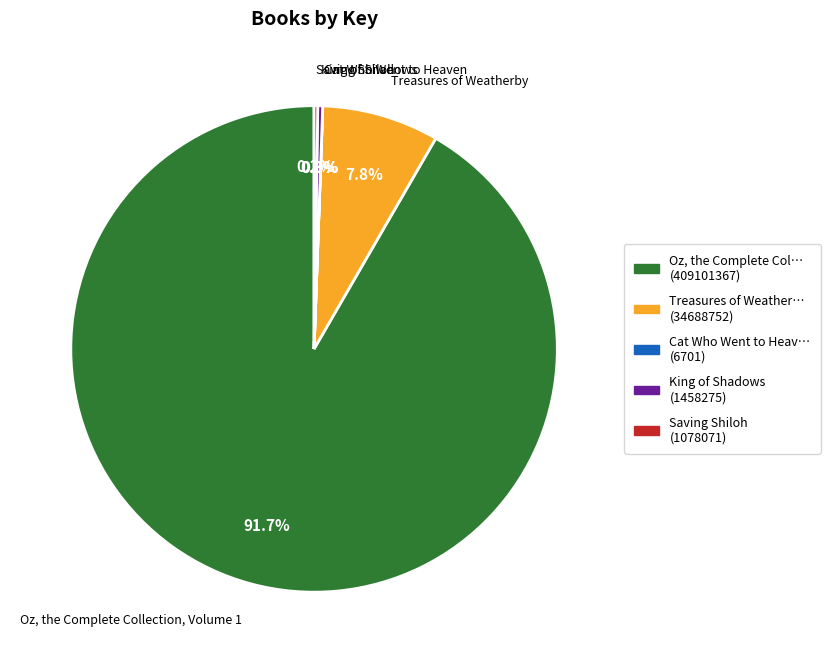

Which has a higher value, Treasures of Weatherby or Oz, the Complete Collection, Volume 1?

Oz, the Complete Collection, Volume 1